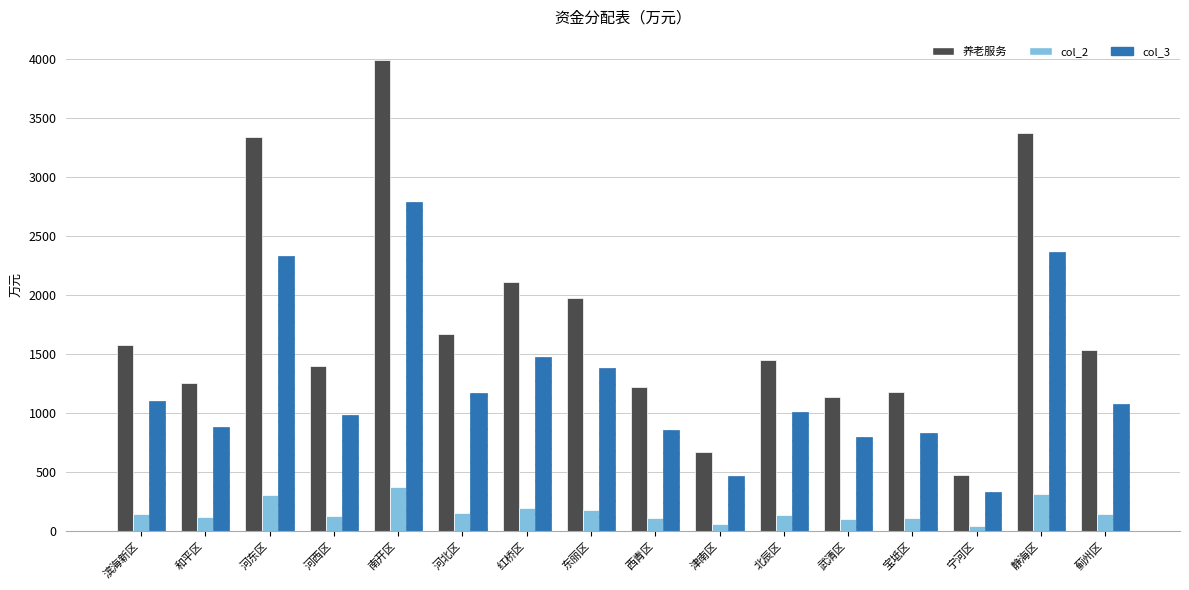

What is the average value of the 养老服务 series?

1773.4